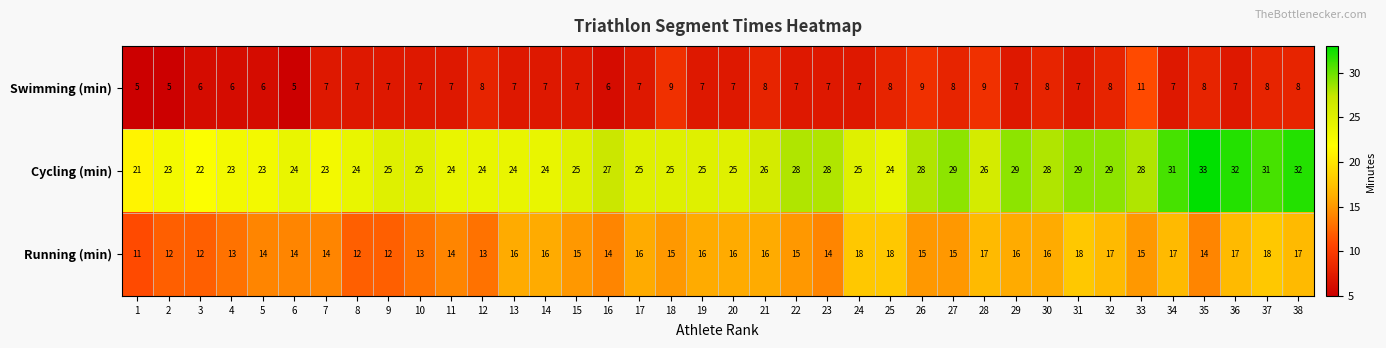

Between 10 and 33, which series saw the biggest shift?

Swimming (min)